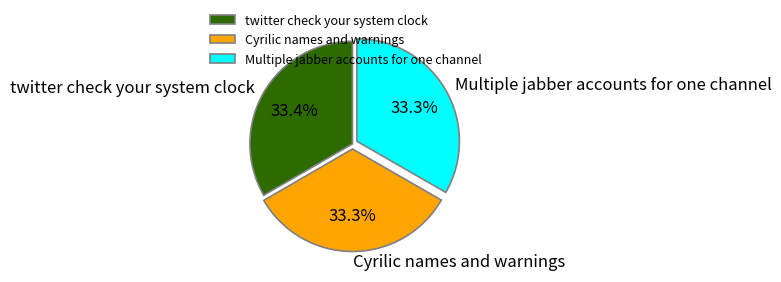

What is the ratio of the value at Cyrilic names and warnings to the value at twitter check your system clock?

1.0